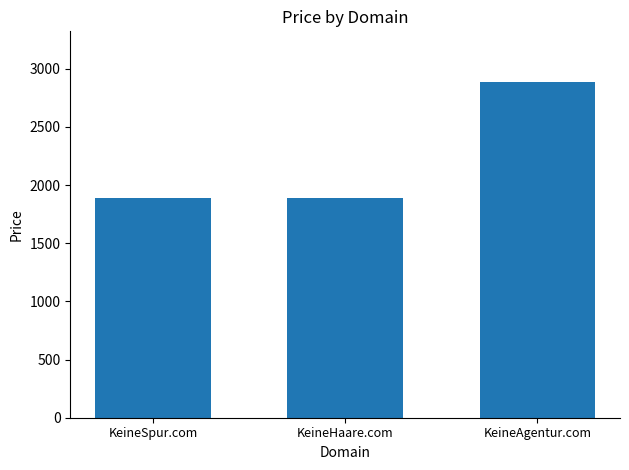

What is the approximate value at KeineSpur.com, to the nearest 50?

1900